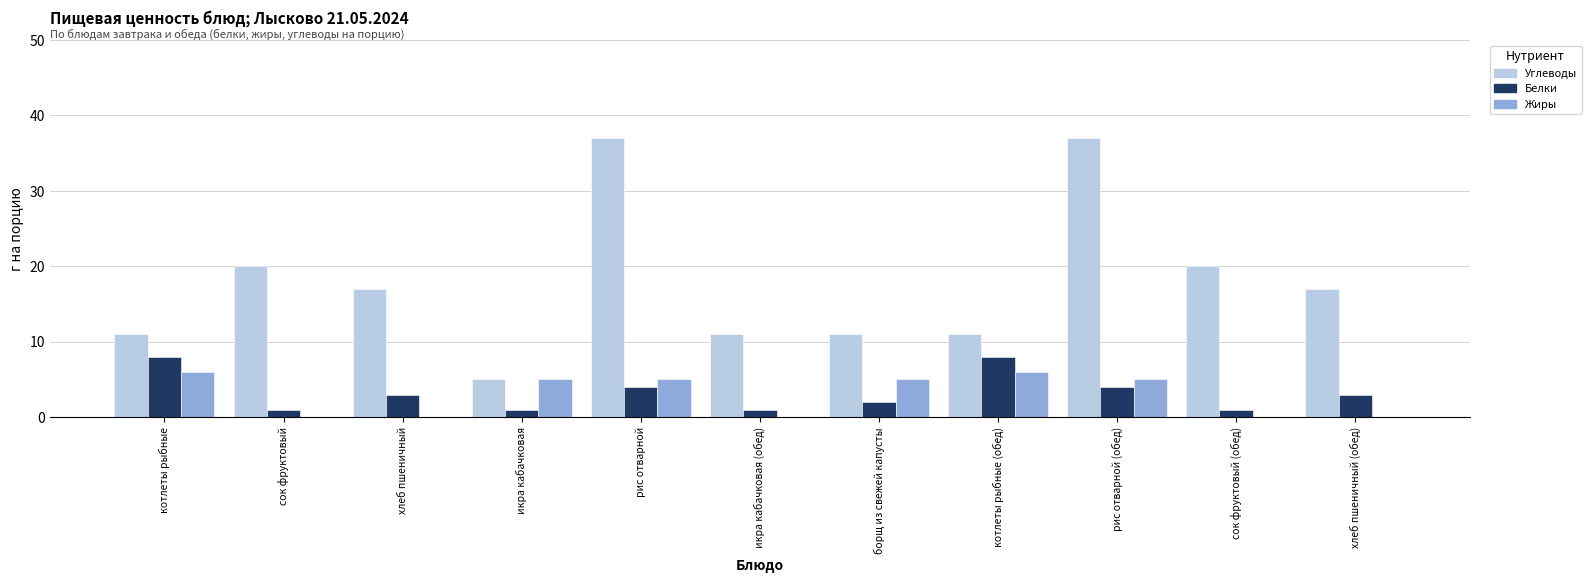

Which series has the largest total across all categories?

Углеводы